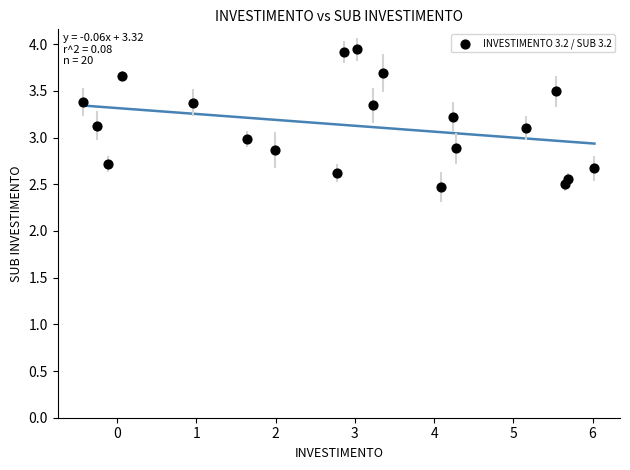

What is the range of X values (max minus min)?

6.5